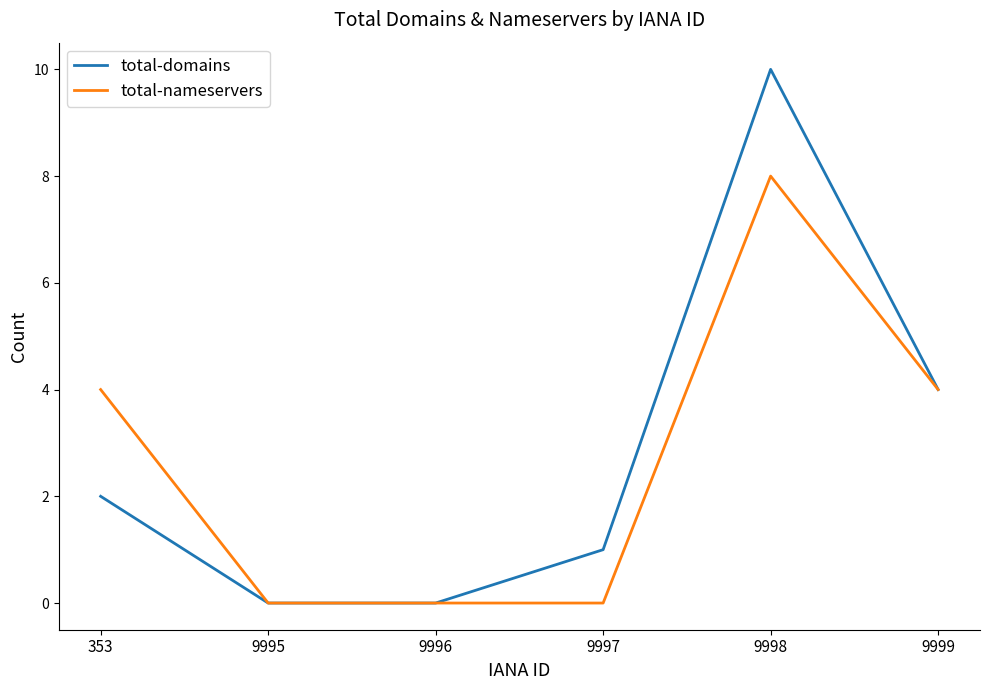

In total-nameservers, how many points are higher than both neighbors (excluding endpoints)?

1